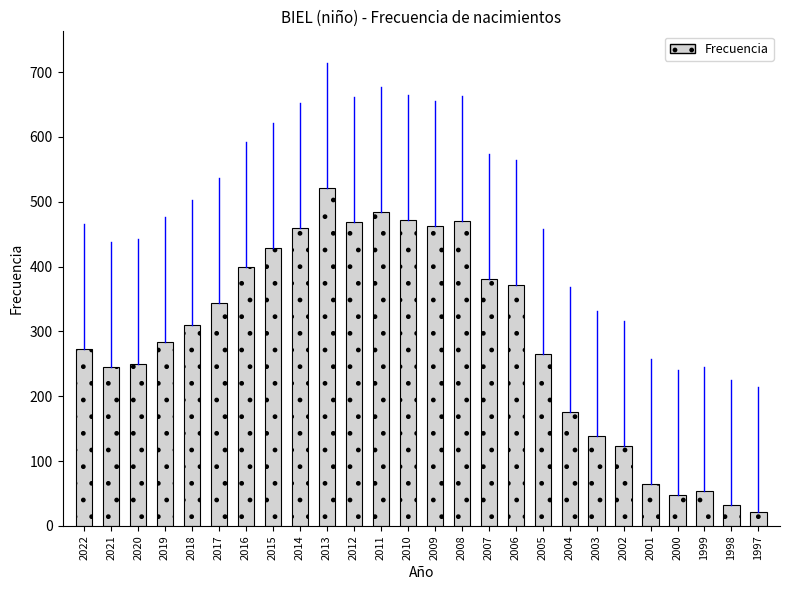

What is the sum of all values?

7545